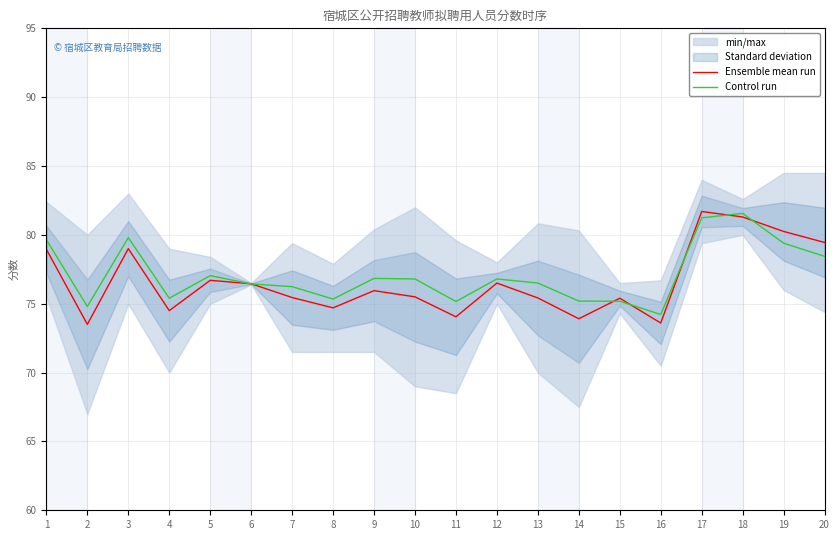

Reading right to left, what are all the values shown in this chart?

Ensemble mean run: 20=79.5	19=80.2	18=81.3	17=81.7	16=73.6	15=75.4	14=73.9	13=75.4	12=76.5	11=74.0	10=75.5	9=76.0	8=74.7	7=75.5	6=76.5	5=76.7	4=74.5	3=79.0	2=73.5	1=79.0
Control run: 20=78.4	19=79.4	18=81.6	17=81.2	16=74.2	15=75.2	14=75.2	13=76.5	12=76.8	11=75.2	10=76.8	9=76.8	8=75.3	7=76.2	6=76.4	5=77.0	4=75.4	3=79.8	2=74.8	1=79.6